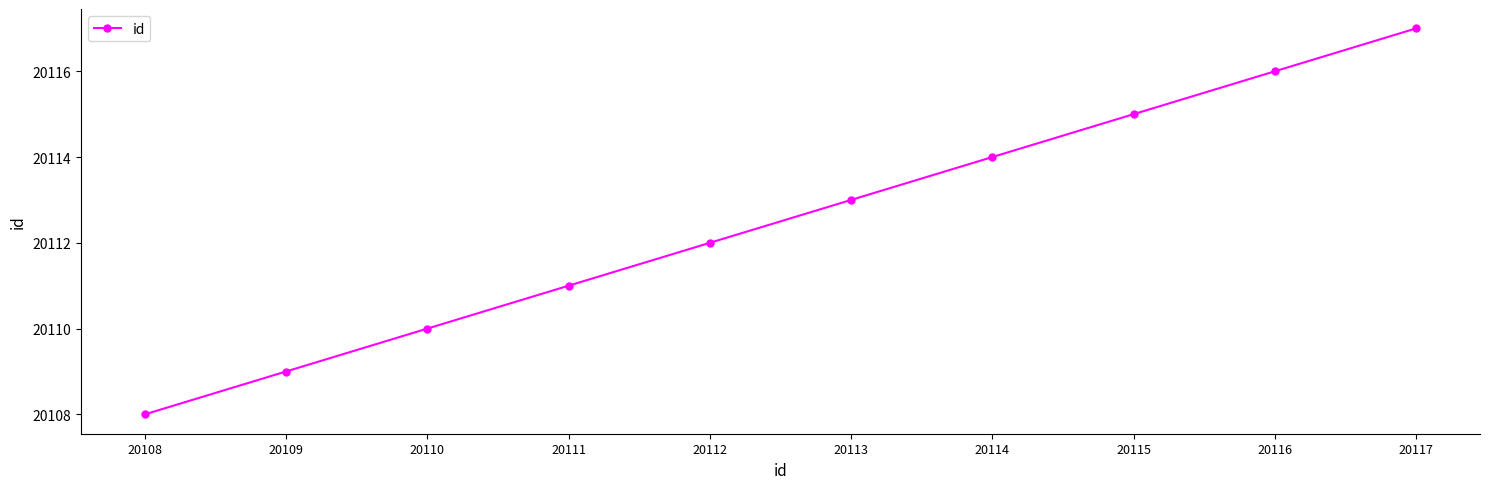

How many data points are less than 20113?

5